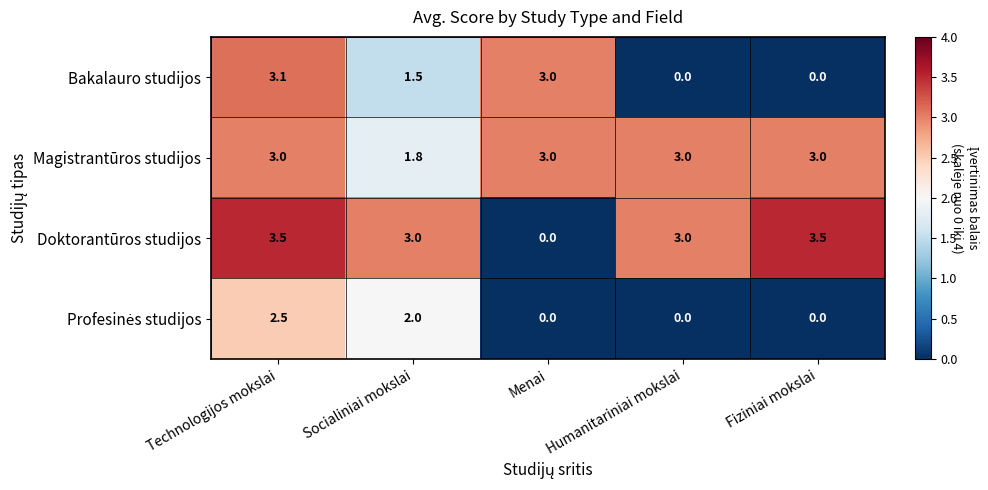

The Bakalauro studijos series shows 1.5 at Socialiniai mokslai. True or false?

True